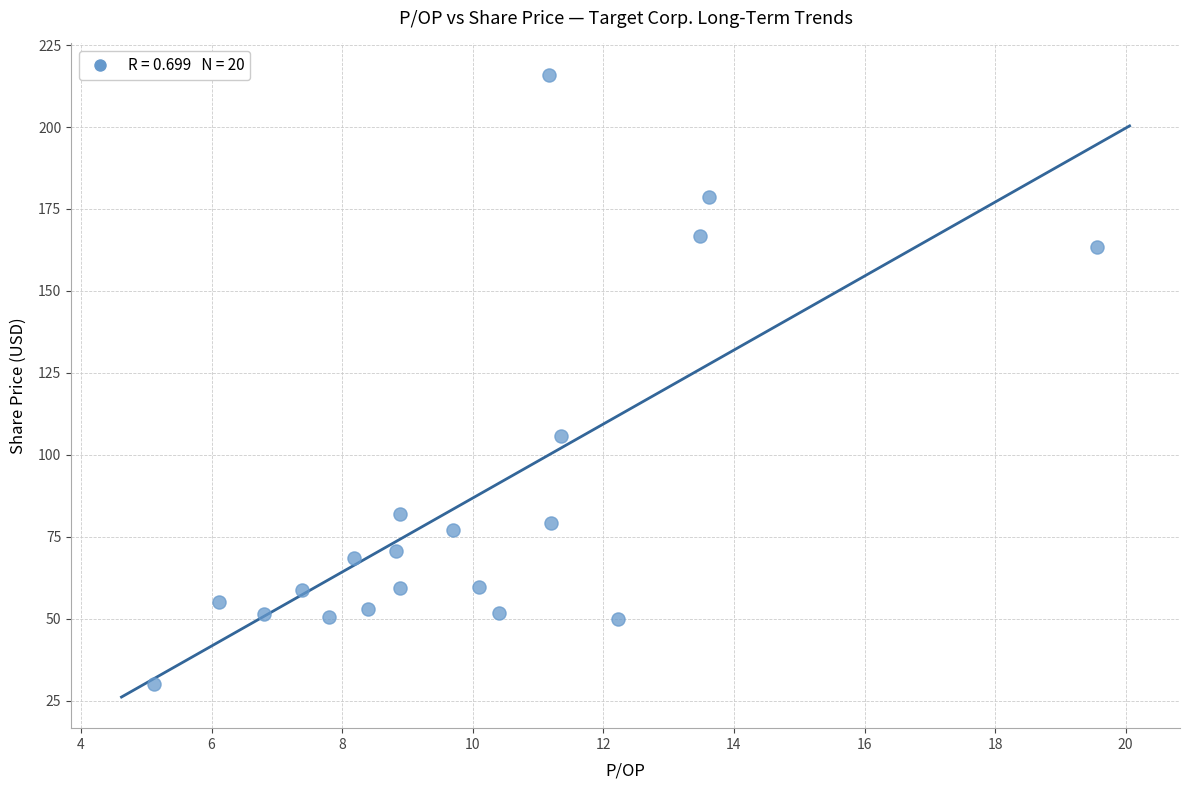

What is the range of X values (max minus min)?

14.4